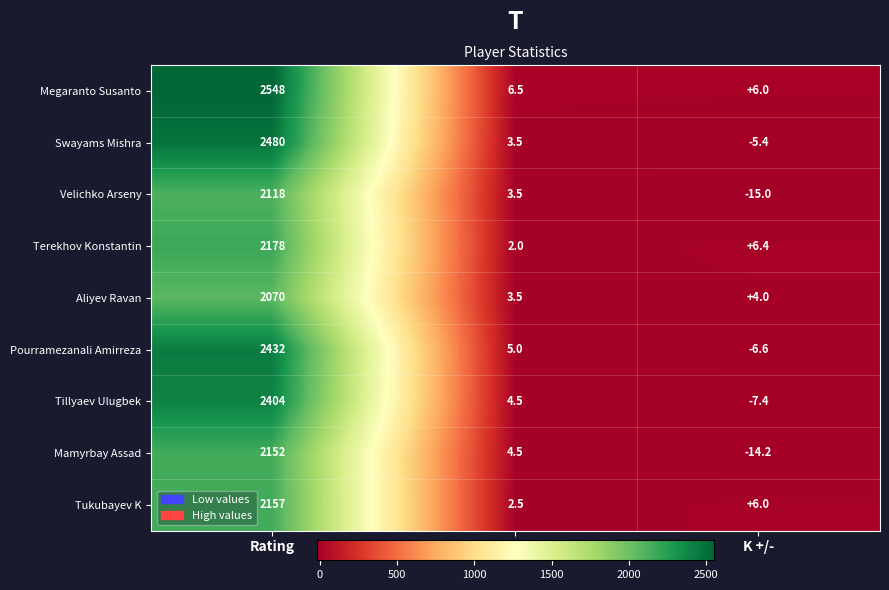

What value does the Tukubayev K series have at Score?

2.5